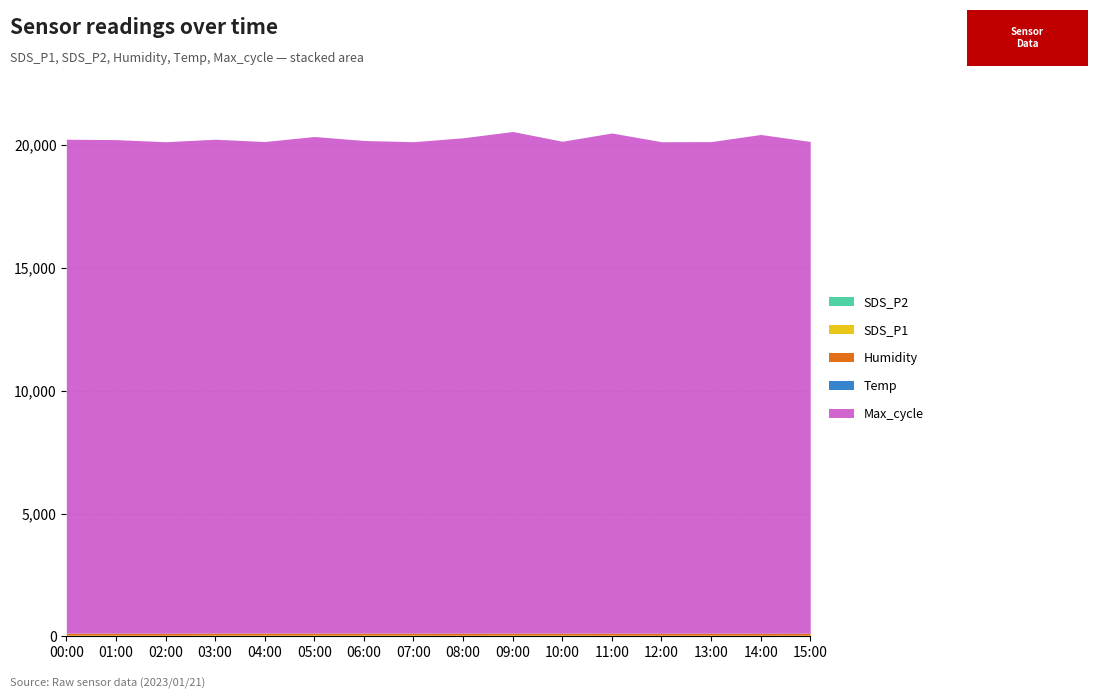

Rank the categories by Temp value from highest to lowest.

00:00, 01:00, 02:00, 03:00, 04:00, 05:00, 06:00, 07:00, 08:00, 09:00, 10:00, 11:00, 12:00, 13:00, 14:00, 15:00